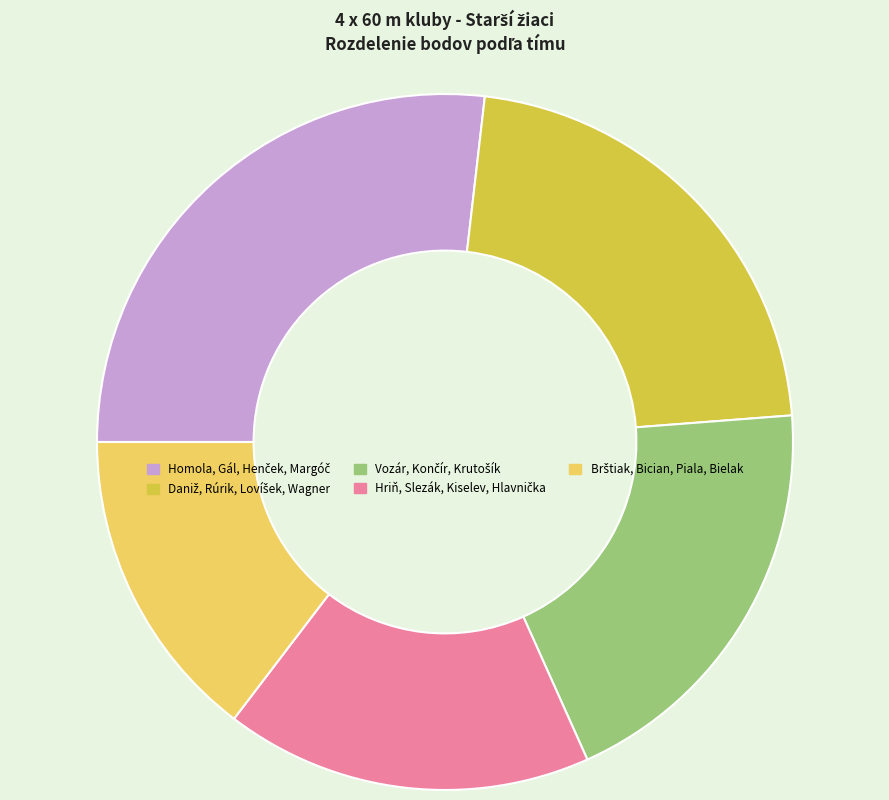

Count the number of slices in the pie.

5